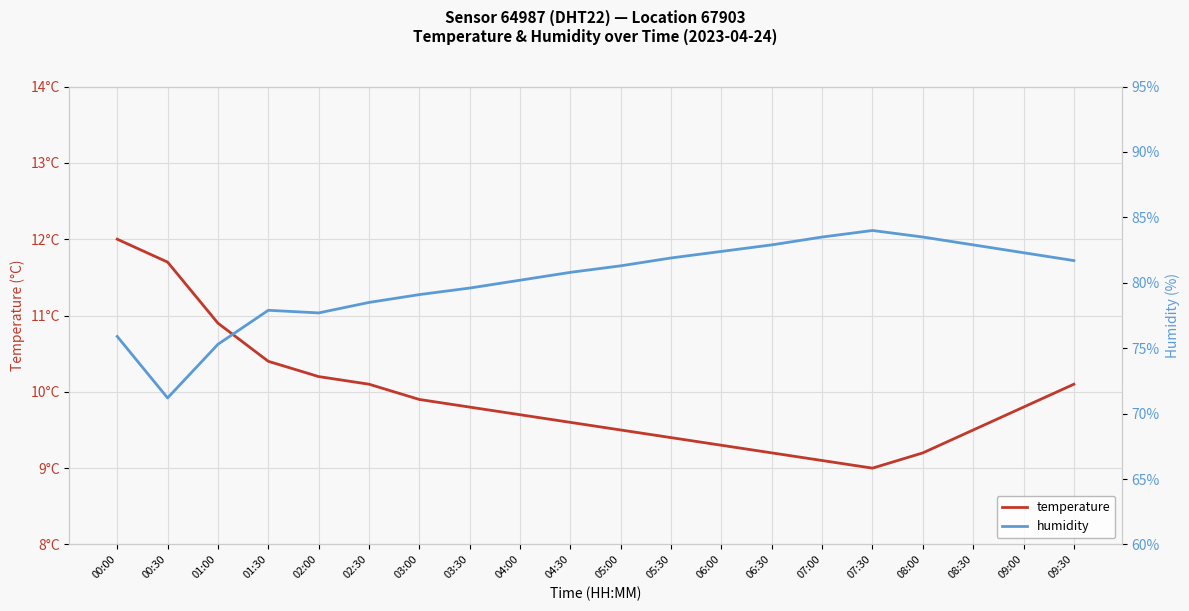

True or false: humidity has more than 2 points higher than both neighbors.

False